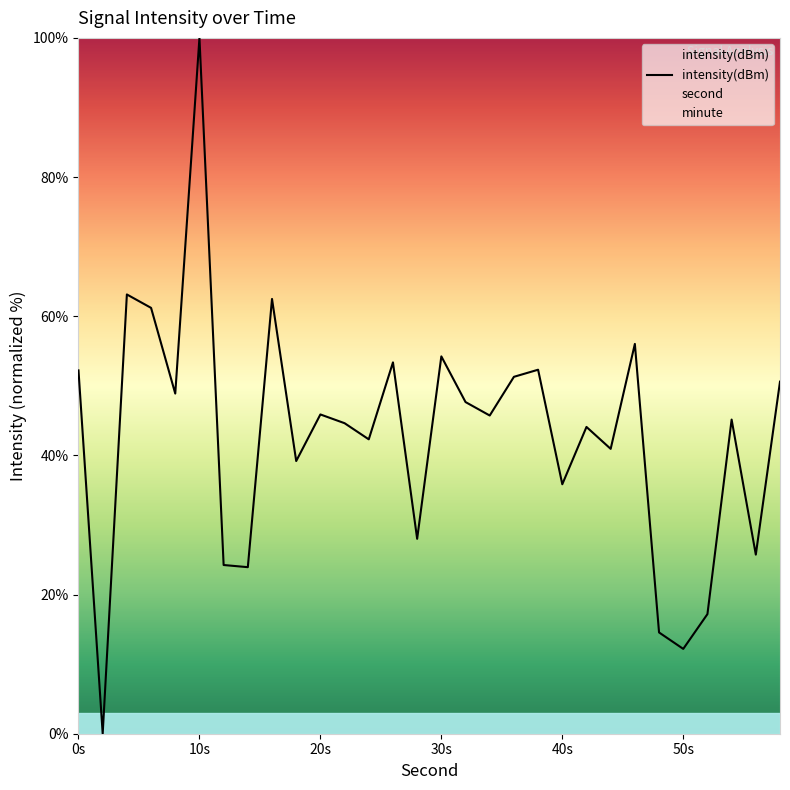

What is the average value?

42.8